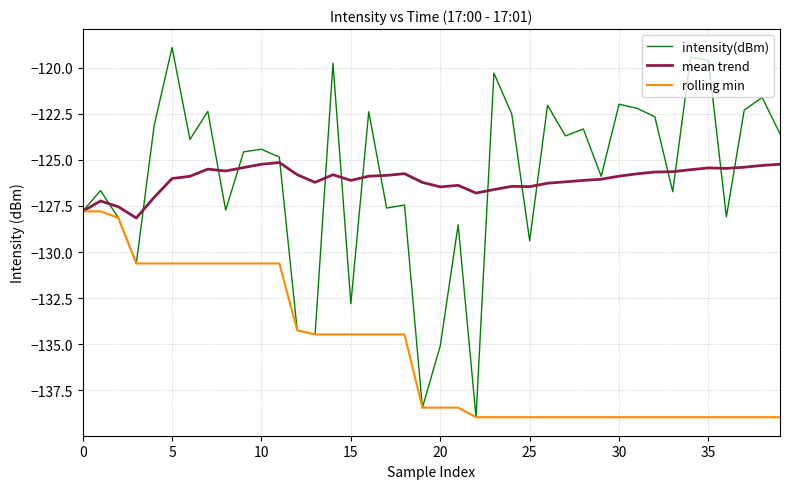

Rank the series by their maximum value, from highest to lowest.

intensity(dBm), mean trend, rolling min